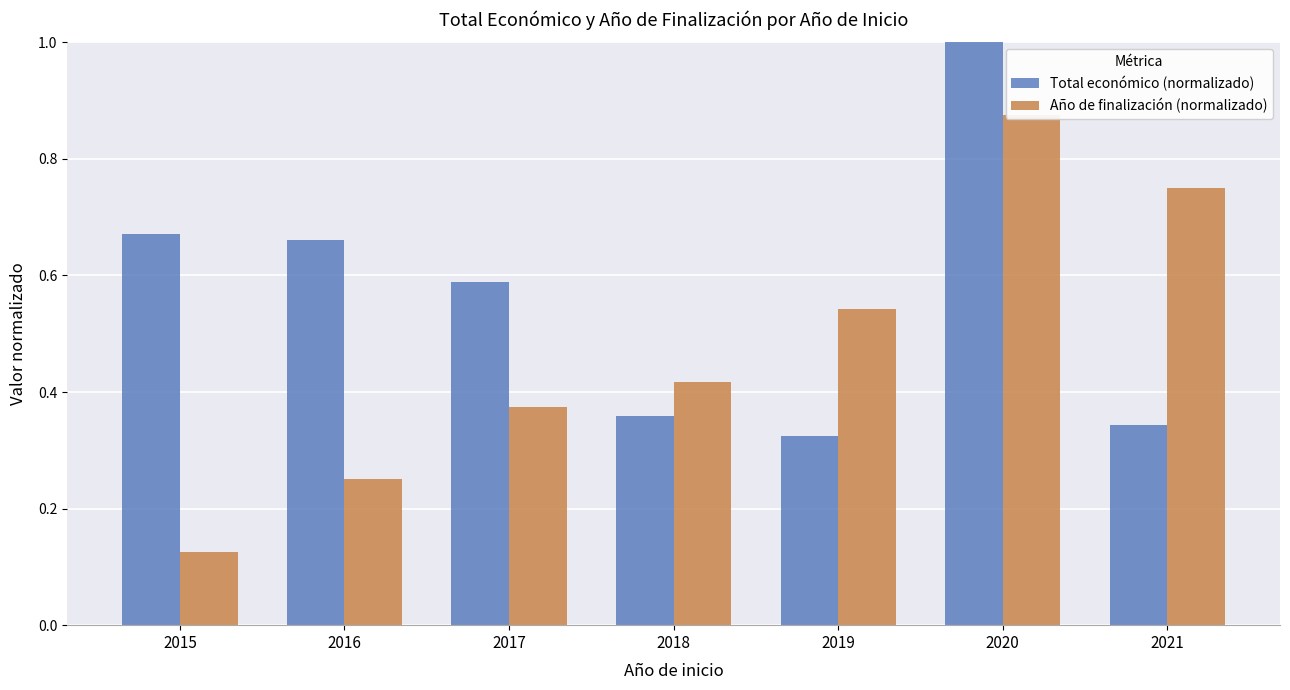

What is the average value of the Total económico (normalizado) series?

0.6